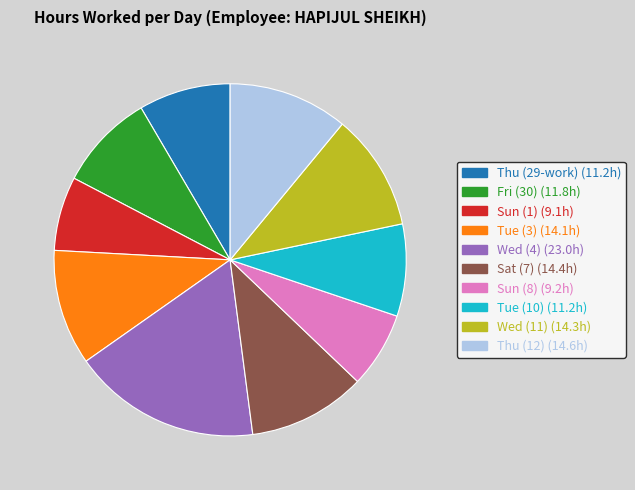

Is there a majority slice in this chart?

No